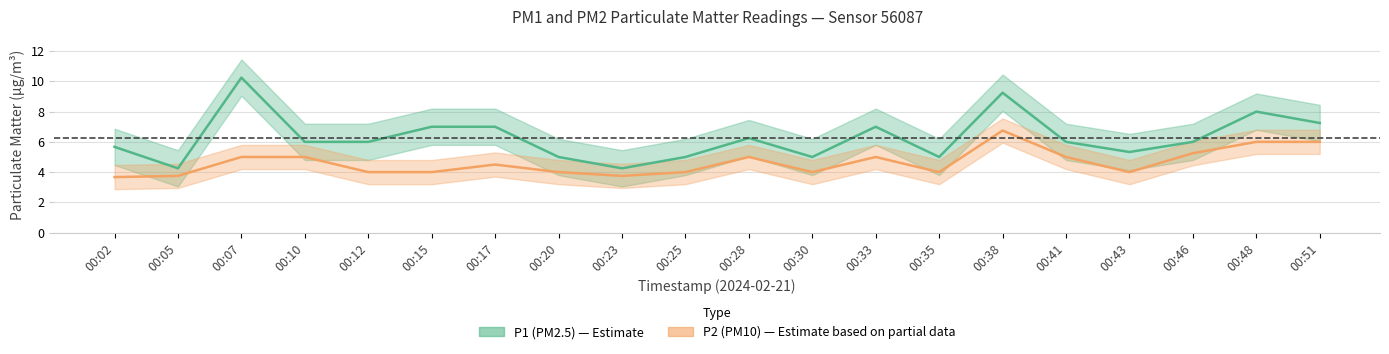

True or false: P1 and P2 intersect in this chart.

False